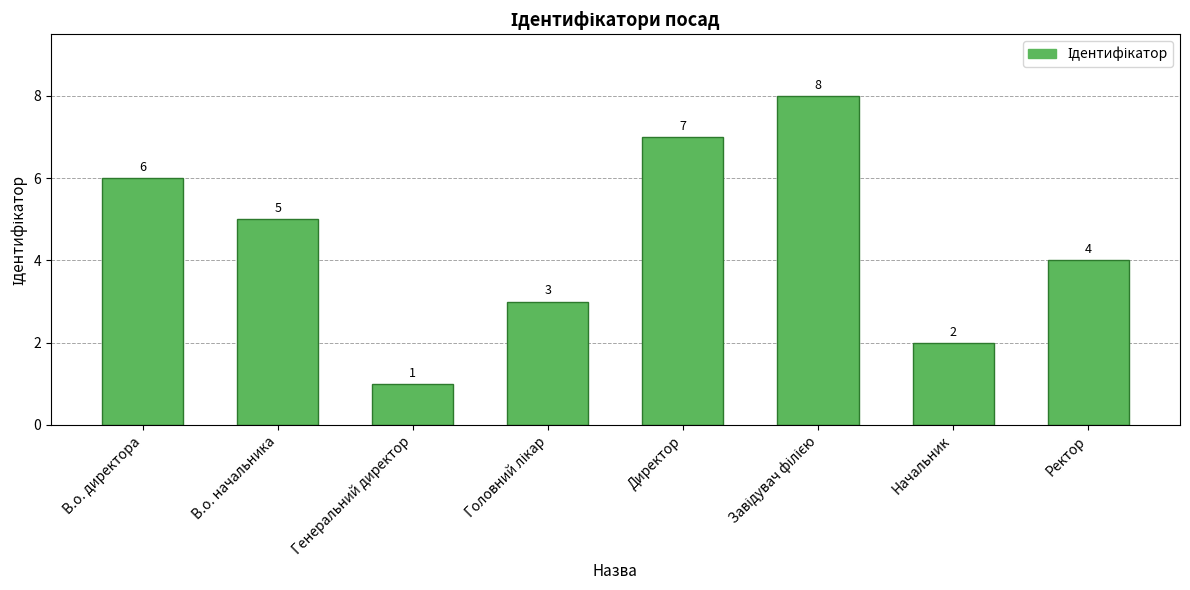

Reading right to left, transcribe all the data shown in this chart.

4	2	8	7	3	1	5	6